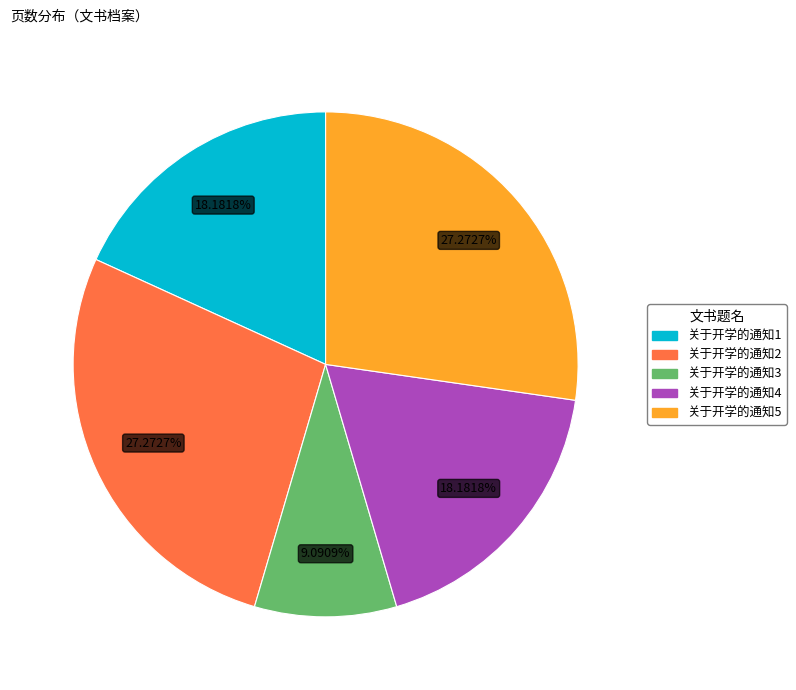

Do 关于开学的通知1 and 关于开学的通知2 together represent more than half of the pie?

No